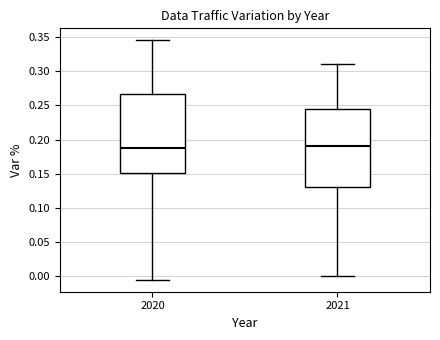

Reading left to right, transcribe this box plot: for each box, give where its median line is, the range the box spans, and where its two whiskers end, as read against the y-axis. The values are not printed on the chart, so give them approximately, as read against the axis.

2020: median 0.190, box 0.150 to 0.265, whiskers -0.005 to 0.345
2021: median 0.190, box 0.130 to 0.245, whiskers 0.000 to 0.310